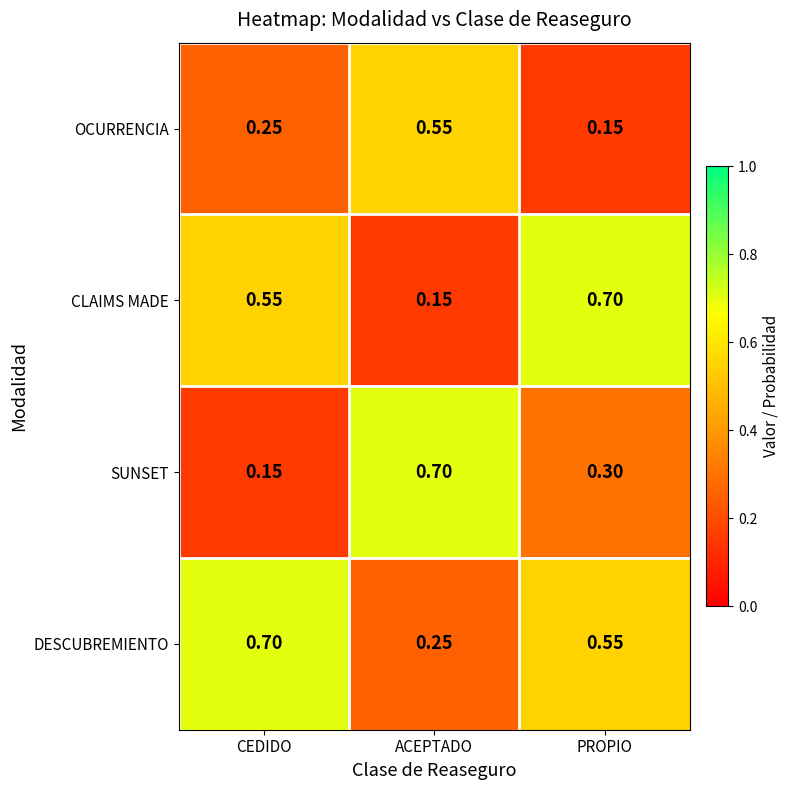

How many data points does each series have?

3